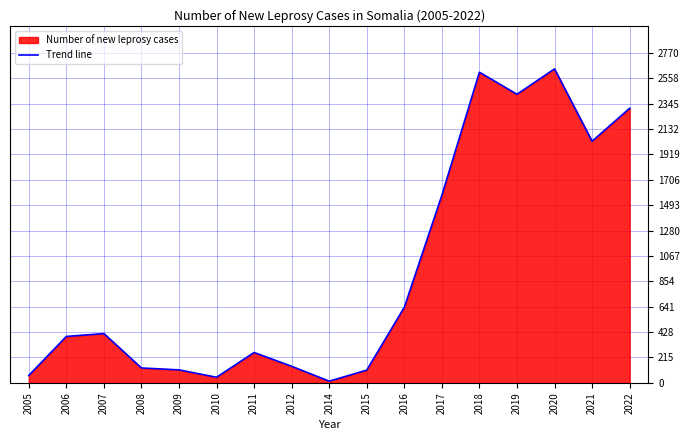

List the labels in order of value, largest first.

2020, 2018, 2019, 2022, 2021, 2017, 2016, 2007, 2006, 2011, 2012, 2008, 2009, 2015, 2005, 2010, 2014